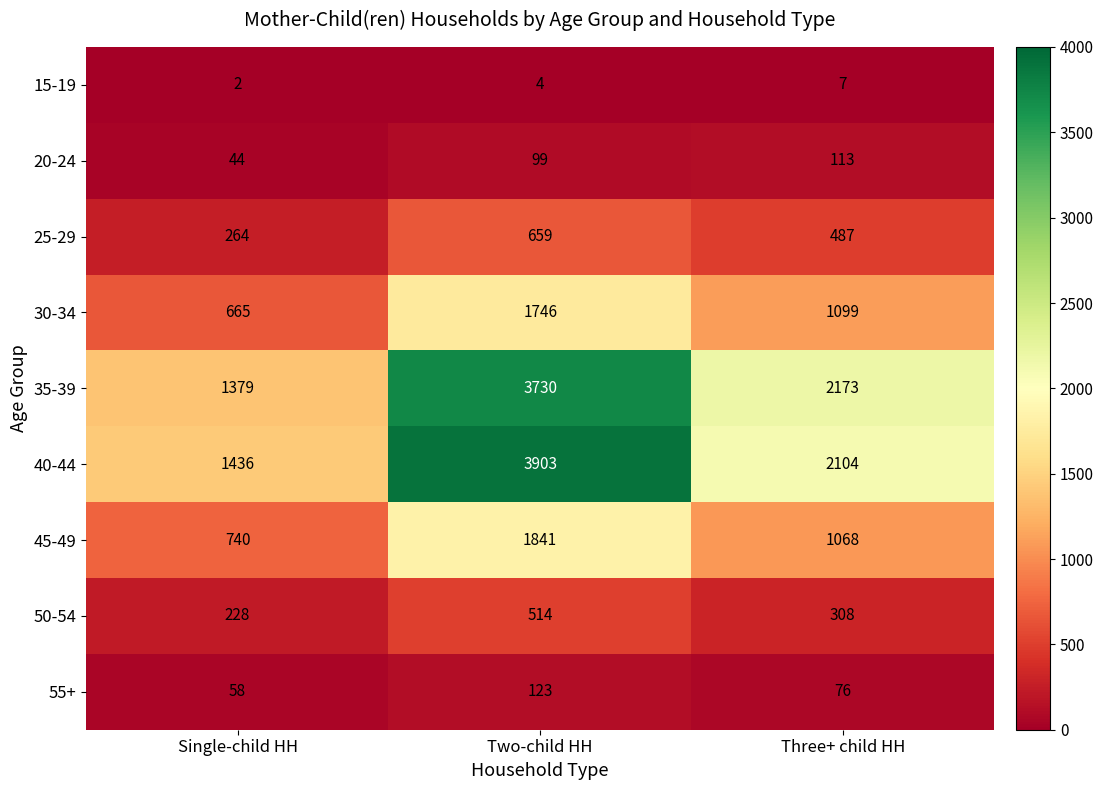

Count the 15-19 values in the range 2 to 7.

3